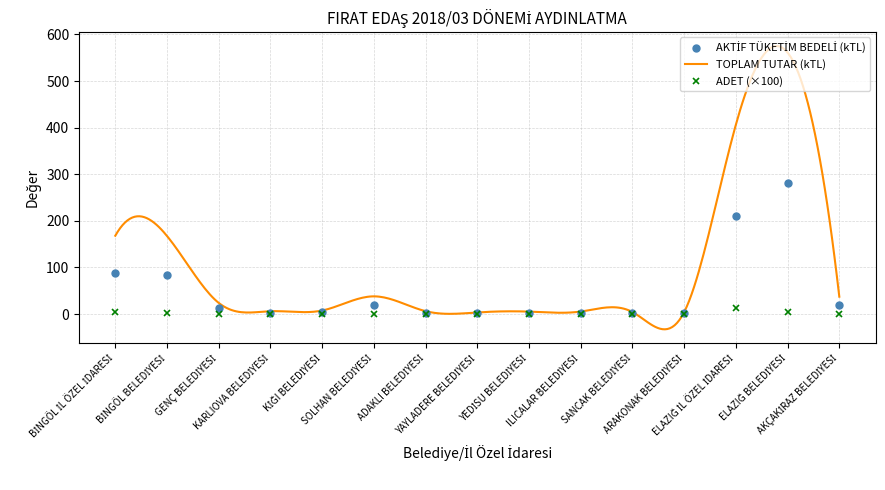

What is the total value across all series at KARLIOVA BELEDİYESİ?

3.2